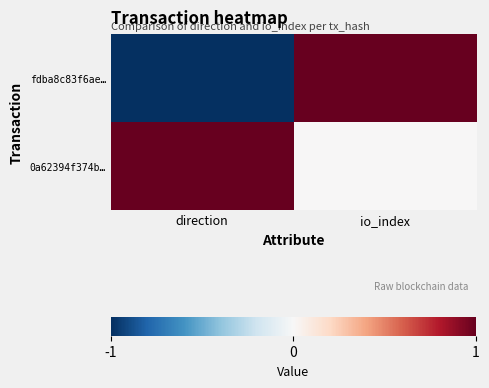

How many series are shown in this chart?

2